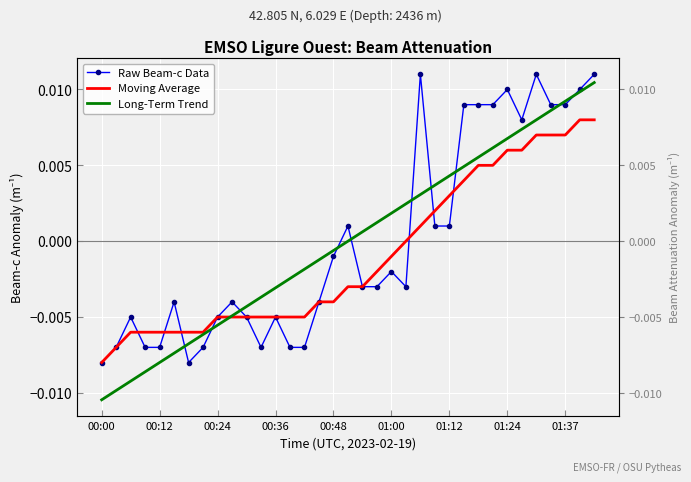

At which category is the sum across all series the highest?

34